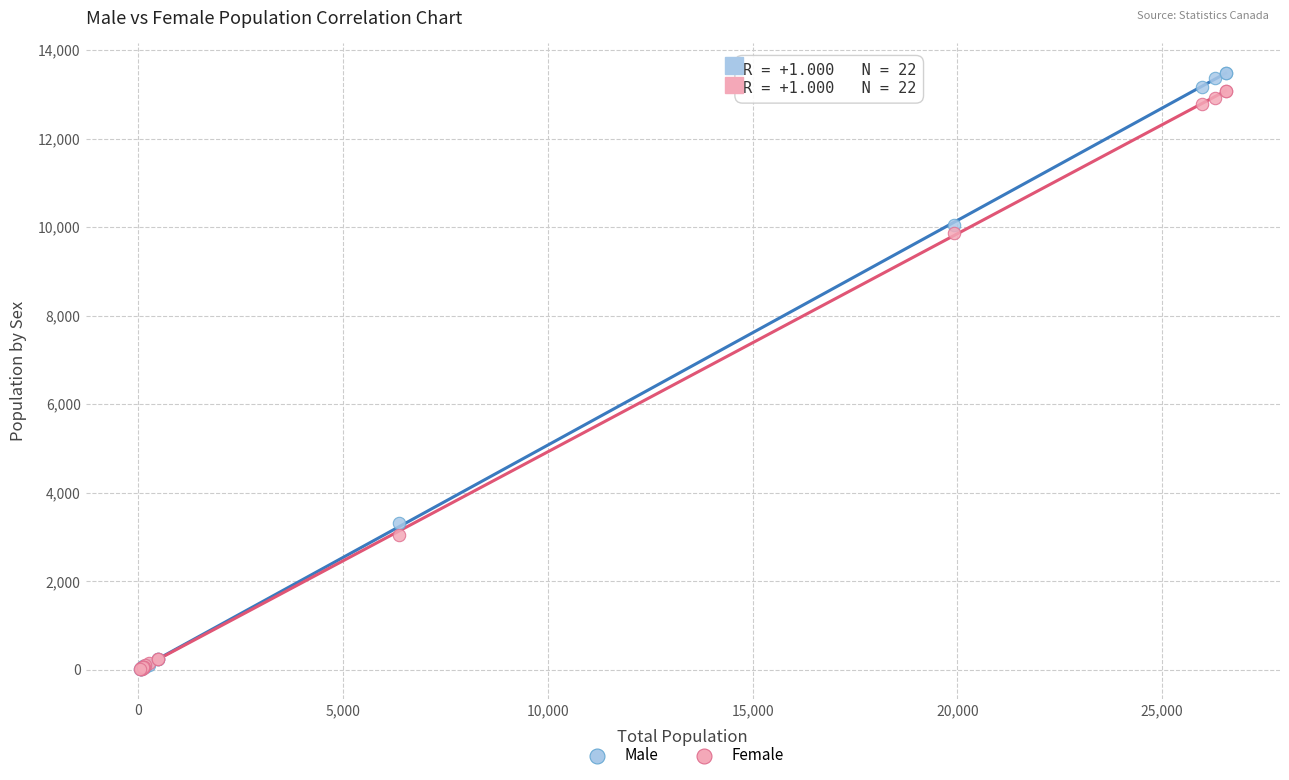

Across all series, what Y value is closest to 6745?

9865